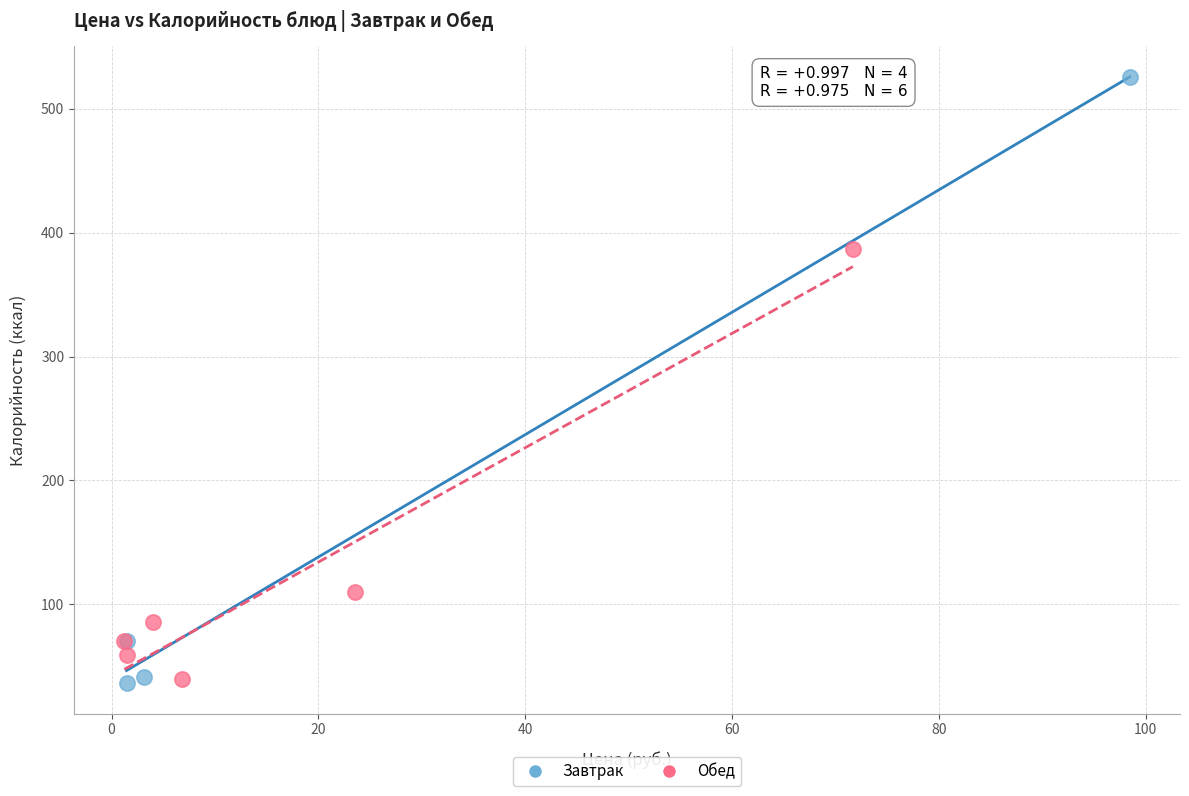

Which series contains the highest Y value?

Завтрак